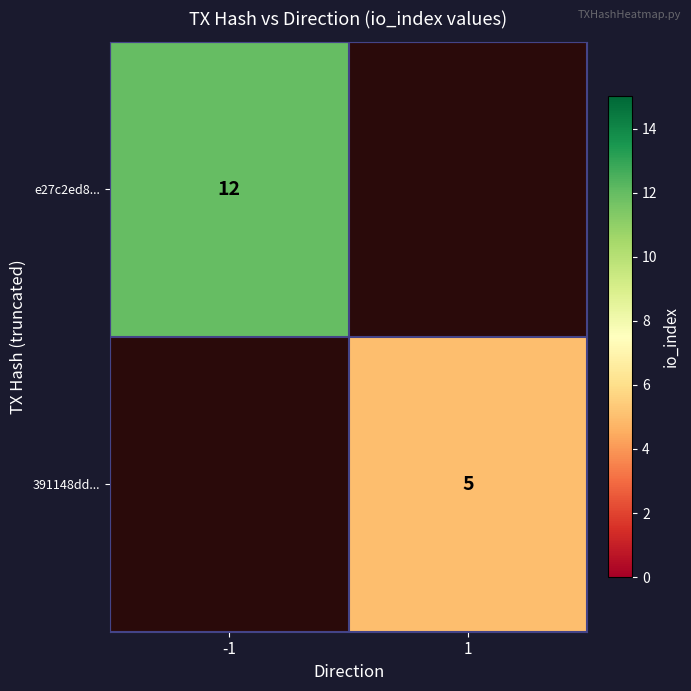

The value of 391148dd... at 1 is 7. True or false?

False